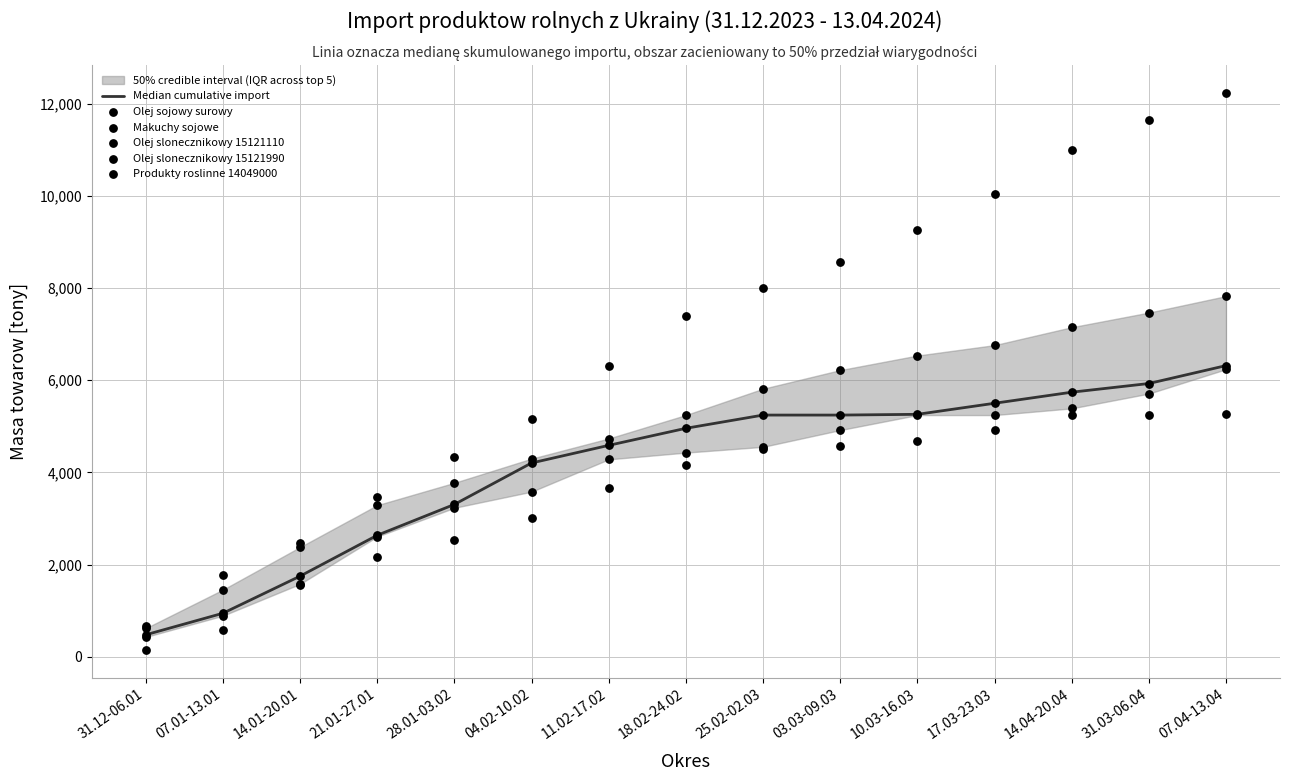

Which series has the largest Y range (max minus min)?

Olej sojowy surowy